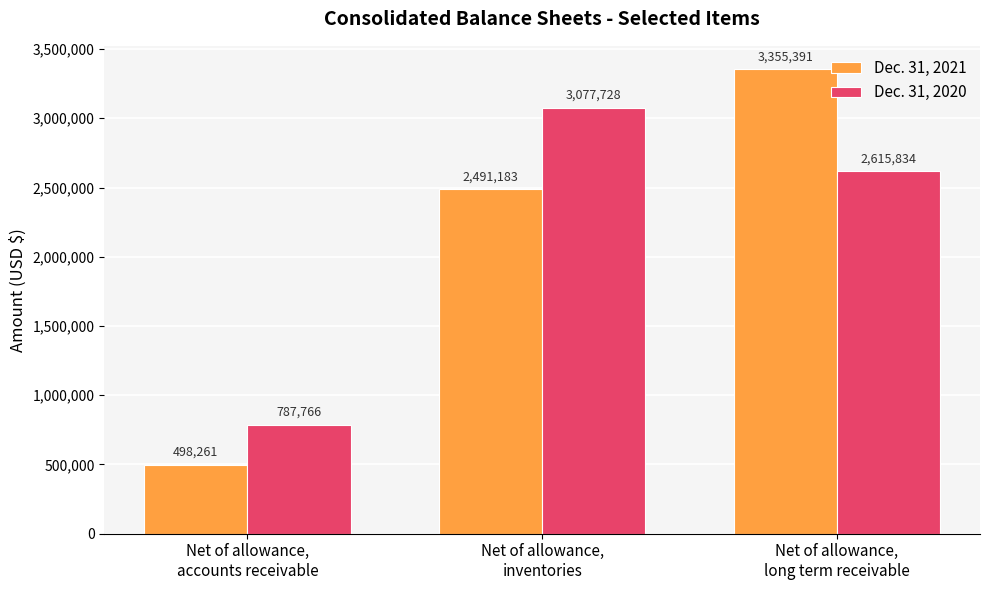

At which label does Dec. 31, 2020 first exceed 2615834?

Net of allowance,
inventories